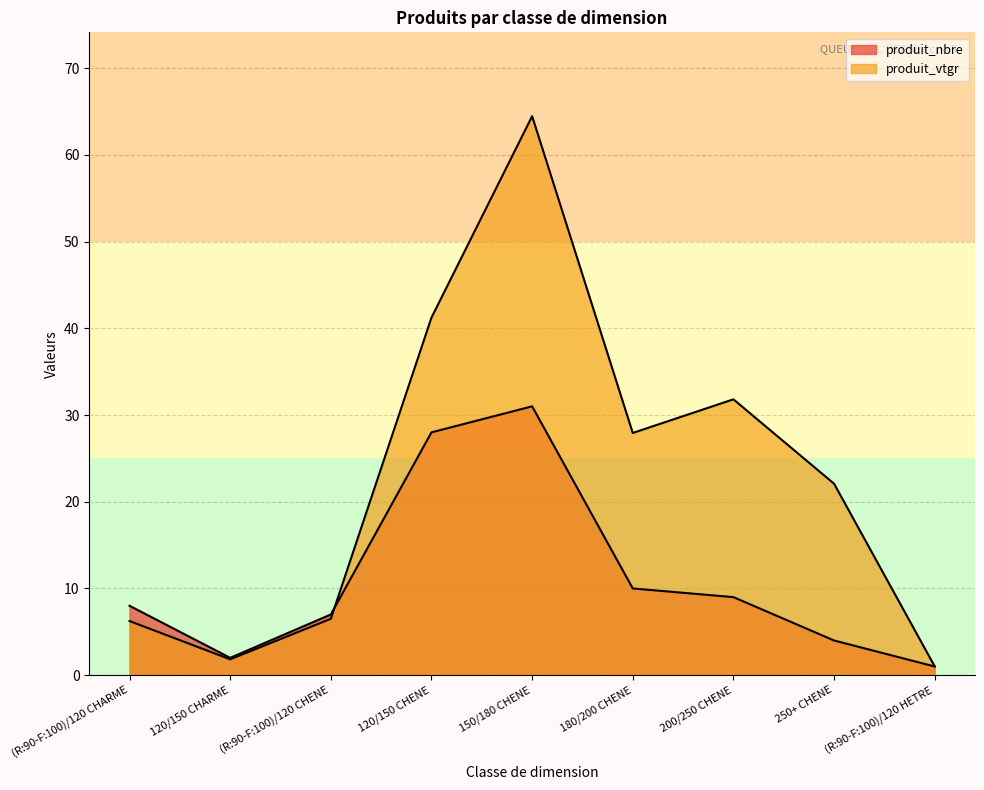

Reading left to right, extract all data points from this chart.

produit_nbre: (R:90-F:100)/120 CHARME=8.0	120/150 CHARME=2.0	(R:90-F:100)/120 CHENE=7.0	120/150 CHENE=28.0	150/180 CHENE=31.0	180/200 CHENE=10.0	200/250 CHENE=9.0	250+ CHENE=4.0	(R:90-F:100)/120 HETRE=1.0
produit_vtgr: (R:90-F:100)/120 CHARME=6.2	120/150 CHARME=1.8	(R:90-F:100)/120 CHENE=6.5	120/150 CHENE=41.2	150/180 CHENE=64.5	180/200 CHENE=27.9	200/250 CHENE=31.8	250+ CHENE=22.1	(R:90-F:100)/120 HETRE=1.0